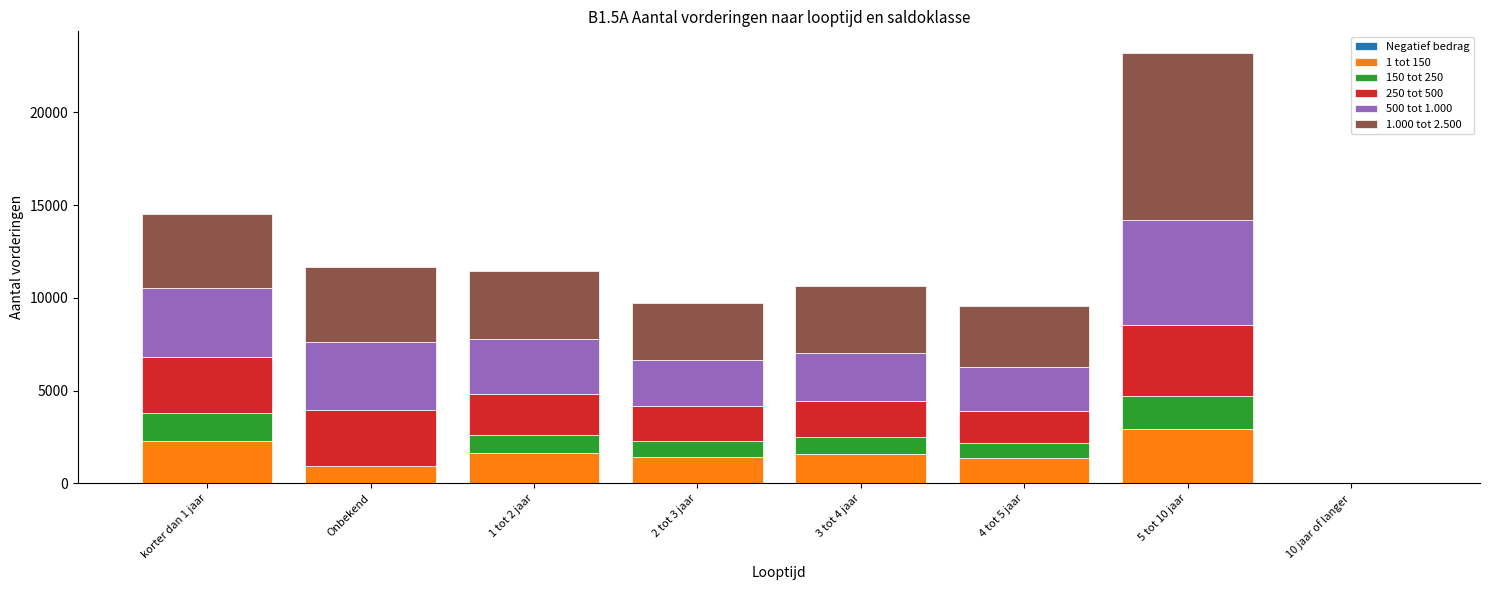

At which category is the sum across all series the highest?

5 tot 10 jaar